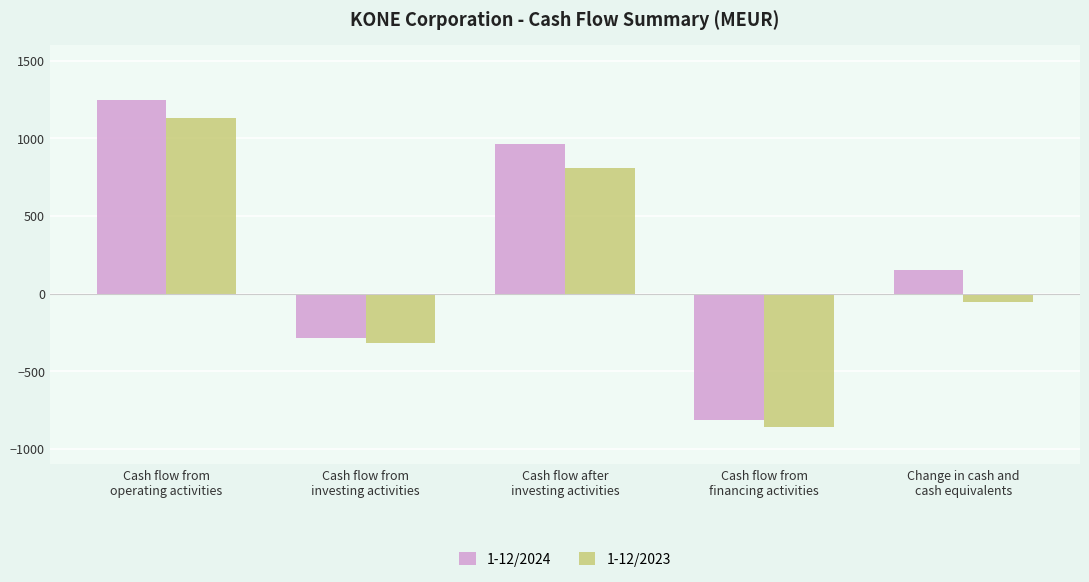

What are all the series names shown in the legend?

1-12/2024, 1-12/2023